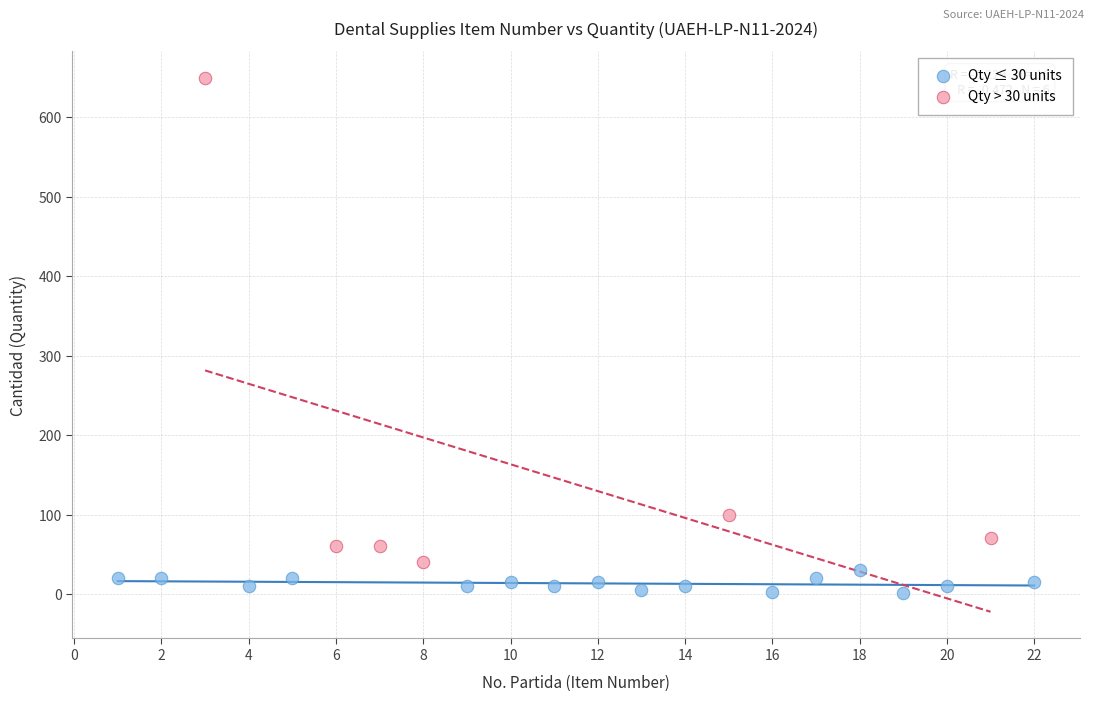

Which series contains the highest Y value?

Qty > 30 units